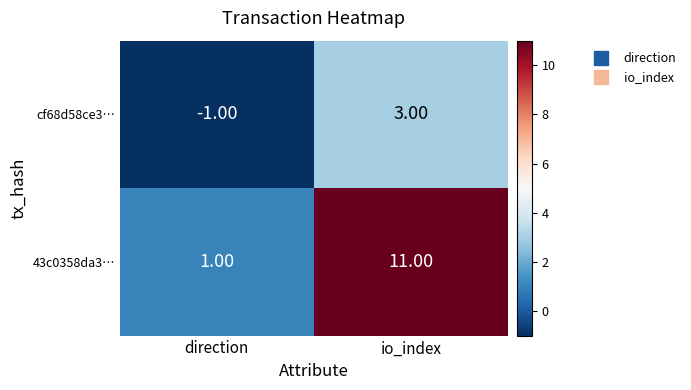

Rank the categories by cf68d58ce3… value from highest to lowest.

io_index, direction